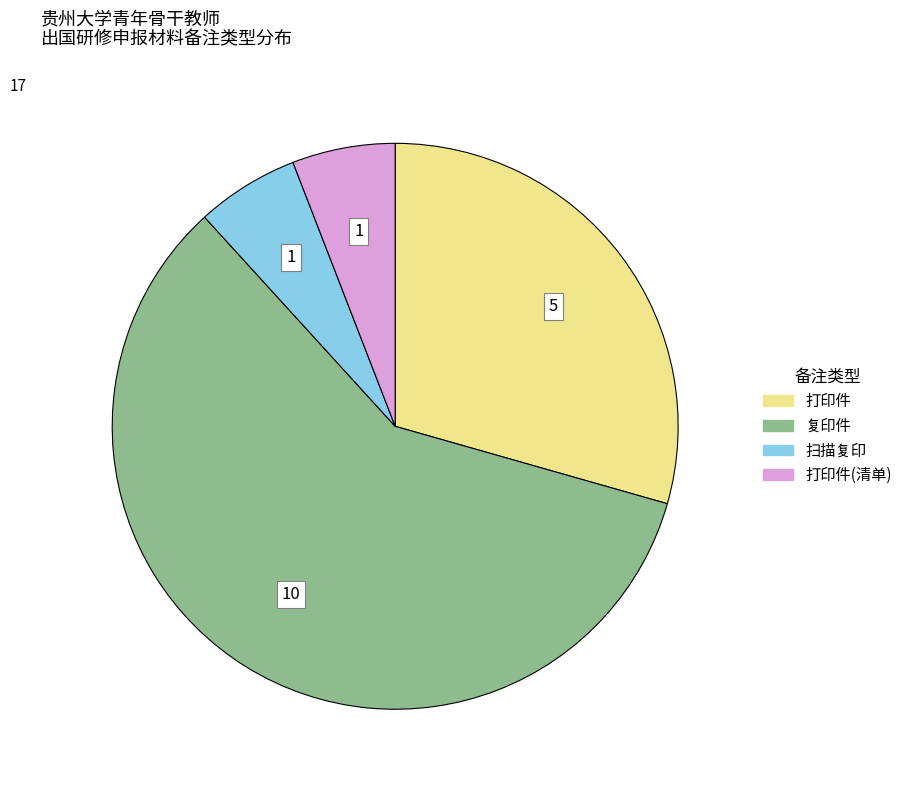

How many segments does this pie chart have?

4